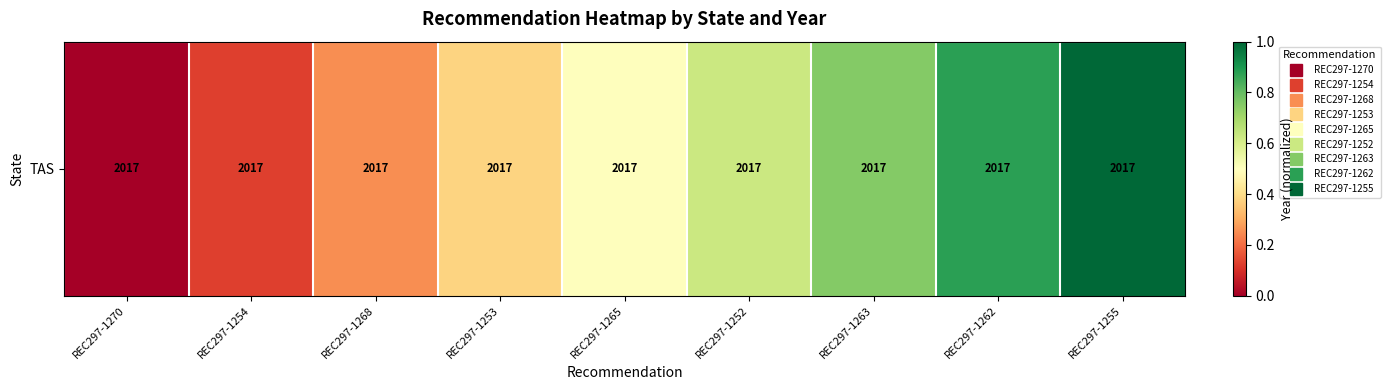

List the labels in order of value, largest first.

REC297-1255, REC297-1262, REC297-1263, REC297-1252, REC297-1265, REC297-1253, REC297-1268, REC297-1254, REC297-1270